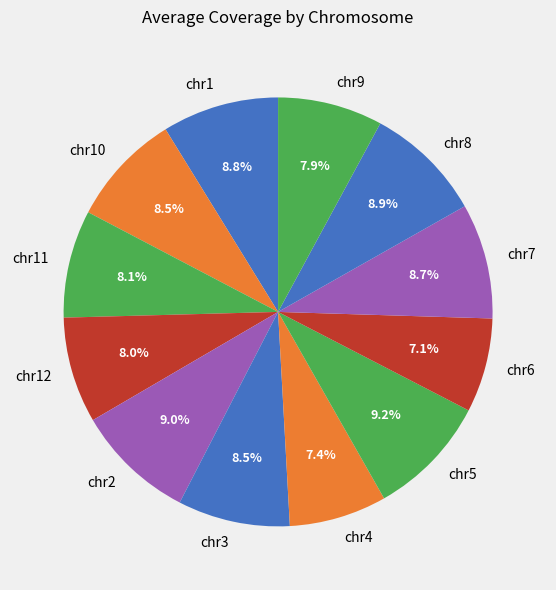

The chr11 slice represents 16% of the pie. True or false?

False